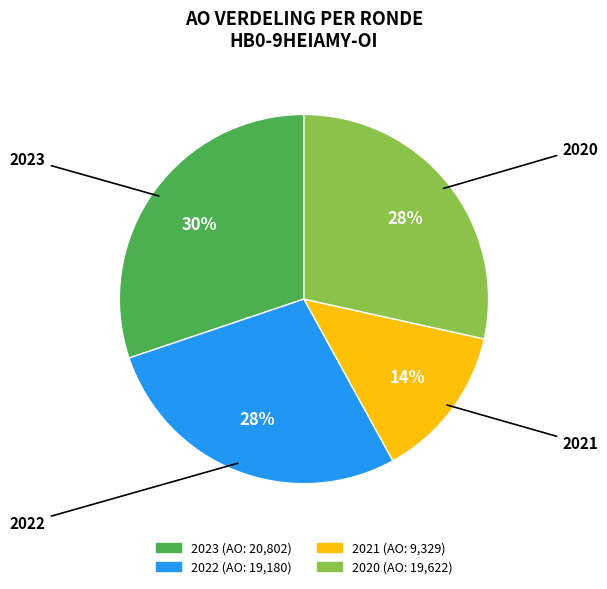

Does any single category account for the majority?

No